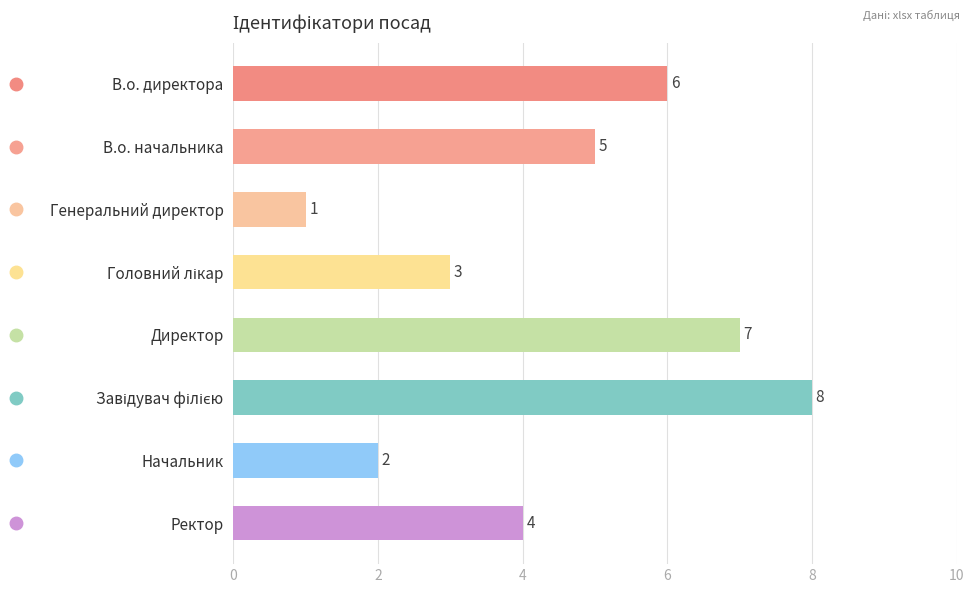

What is the difference between the maximum and minimum values?

7